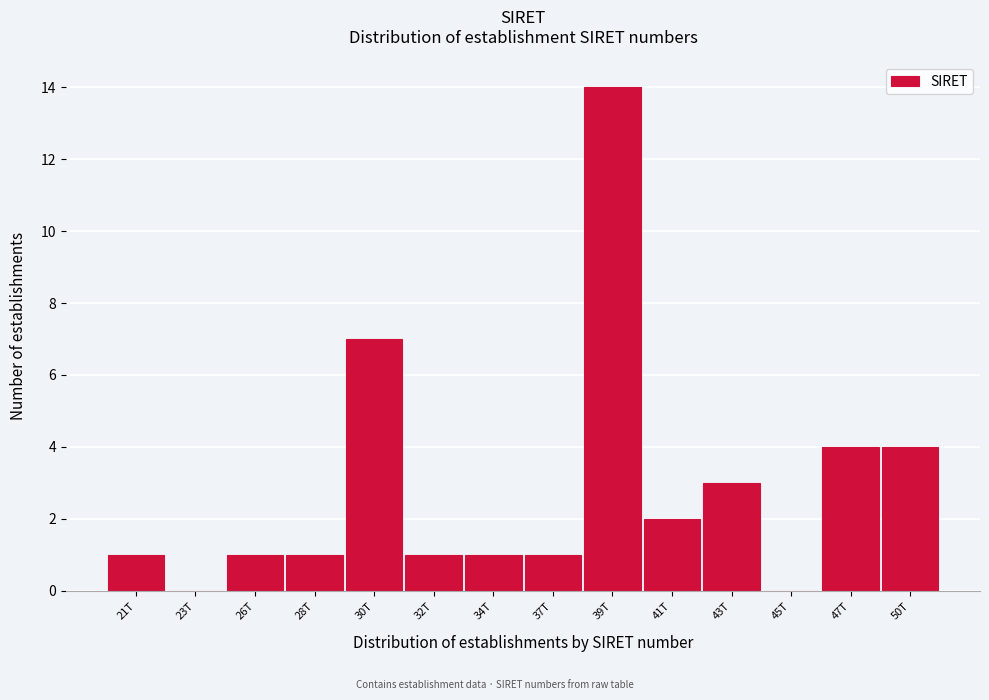

Reading left to right, transcribe all the data shown in this chart.

21T=1	23T=0	26T=1	28T=1	30T=7	32T=1	34T=1	37T=1	39T=14	41T=2	43T=3	45T=0	47T=4	50T=4